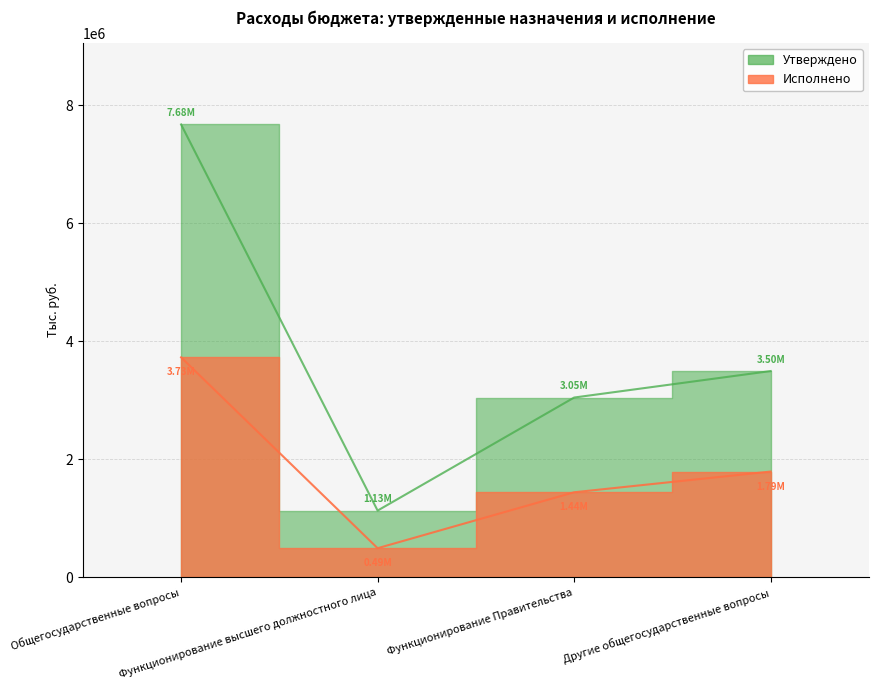

What position from the right is Функционирование высшего должностного лица?

3